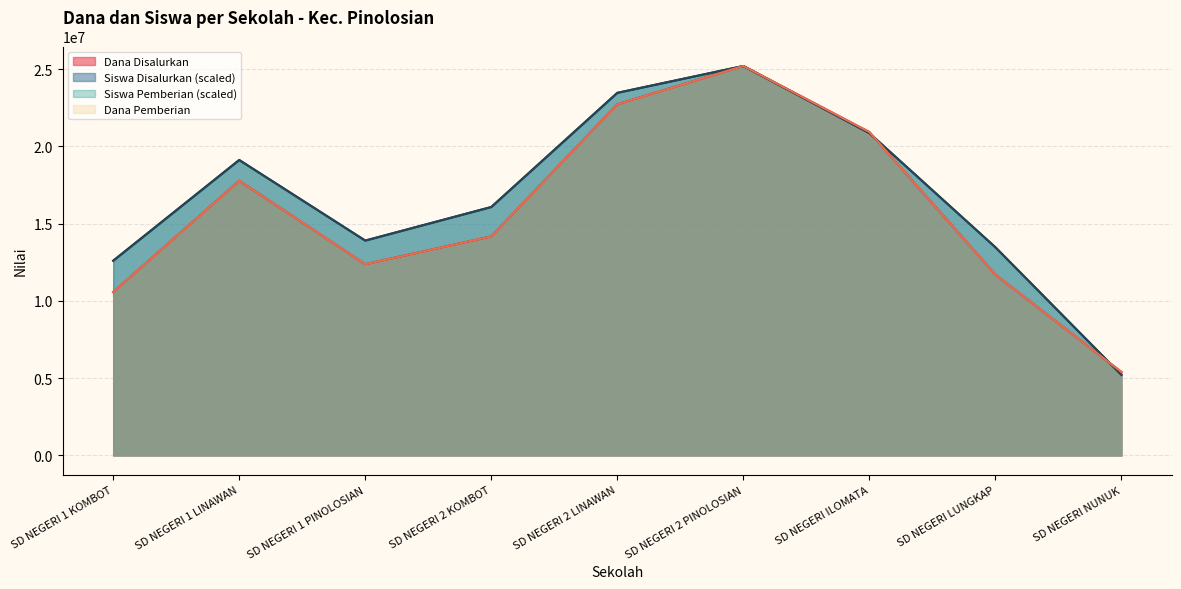

Reading left to right, list all the values displayed in this chart.

Dana Disalurkan: SD NEGERI 1 KOMBOT=10575000.0	SD NEGERI 1 LINAWAN=17775000.0	SD NEGERI 1 PINOLOSIAN=12375000.0	SD NEGERI 2 KOMBOT=14175000.0	SD NEGERI 2 LINAWAN=22725000.0	SD NEGERI 2 PINOLOSIAN=25200000.0	SD NEGERI ILOMATA=20925000.0	SD NEGERI LUNGKAP=11700000.0	SD NEGERI NUNUK=5400000.0
Siswa Disalurkan: SD NEGERI 1 KOMBOT=12600000.0	SD NEGERI 1 LINAWAN=19117241.4	SD NEGERI 1 PINOLOSIAN=13903448.3	SD NEGERI 2 KOMBOT=16075862.1	SD NEGERI 2 LINAWAN=23462069.0	SD NEGERI 2 PINOLOSIAN=25200000.0	SD NEGERI ILOMATA=20855172.4	SD NEGERI LUNGKAP=13468965.5	SD NEGERI NUNUK=5213793.1
Siswa Pemberian: SD NEGERI 1 KOMBOT=12600000.0	SD NEGERI 1 LINAWAN=19117241.4	SD NEGERI 1 PINOLOSIAN=13903448.3	SD NEGERI 2 KOMBOT=16075862.1	SD NEGERI 2 LINAWAN=23462069.0	SD NEGERI 2 PINOLOSIAN=25200000.0	SD NEGERI ILOMATA=20855172.4	SD NEGERI LUNGKAP=13468965.5	SD NEGERI NUNUK=5213793.1
Dana Pemberian: SD NEGERI 1 KOMBOT=10575000.0	SD NEGERI 1 LINAWAN=17775000.0	SD NEGERI 1 PINOLOSIAN=12375000.0	SD NEGERI 2 KOMBOT=14175000.0	SD NEGERI 2 LINAWAN=22725000.0	SD NEGERI 2 PINOLOSIAN=25200000.0	SD NEGERI ILOMATA=20925000.0	SD NEGERI LUNGKAP=11700000.0	SD NEGERI NUNUK=5400000.0